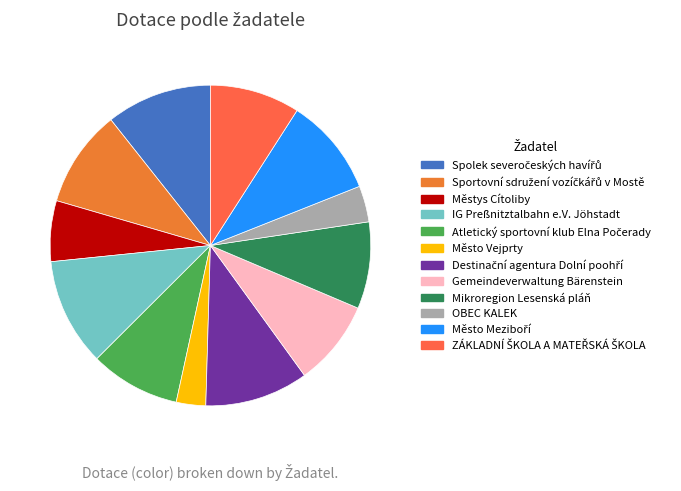

How many segments does this pie chart have?

12